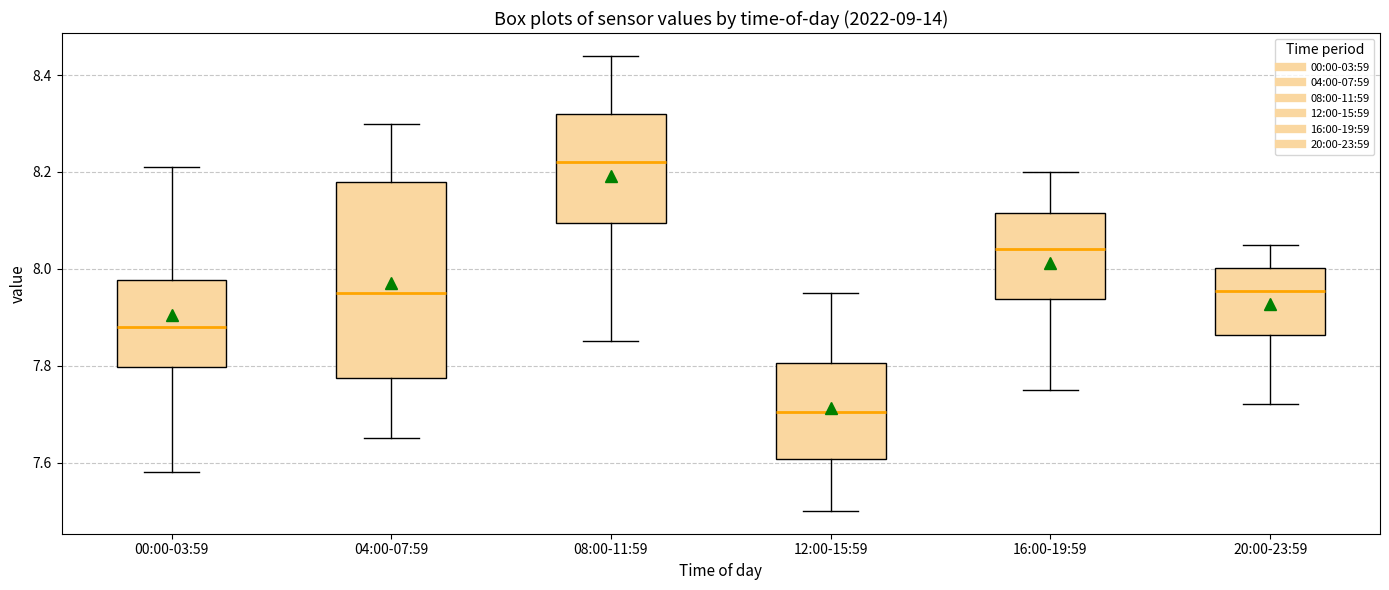

Which box is the tallest, from its lower edge to its upper edge?

04:00-07:59